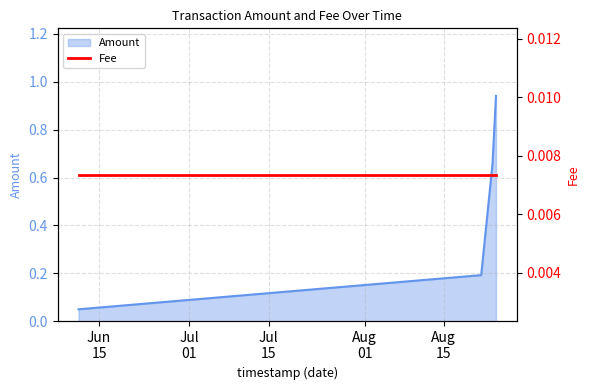

Reading left to right, what are all the values shown in this chart?

0.1	0.1	0.2	0.7	0.9